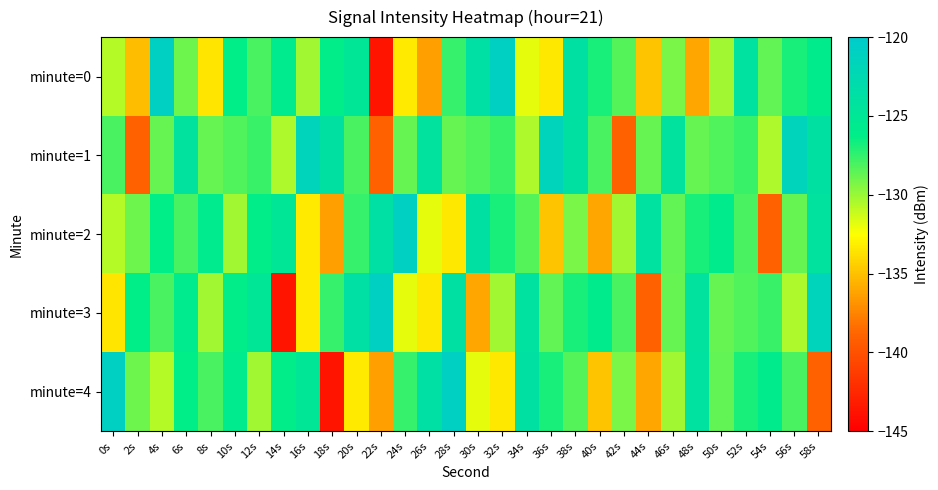

Which has a higher value, 44s or 38s?

38s